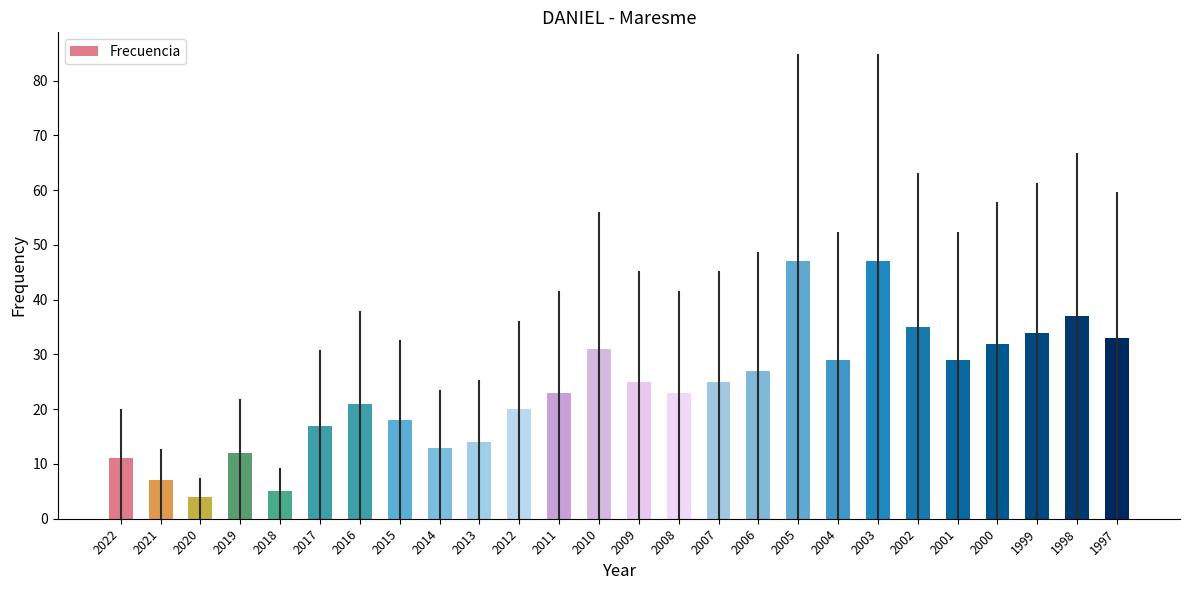

Which label corresponds to the smallest value in the chart?

2020